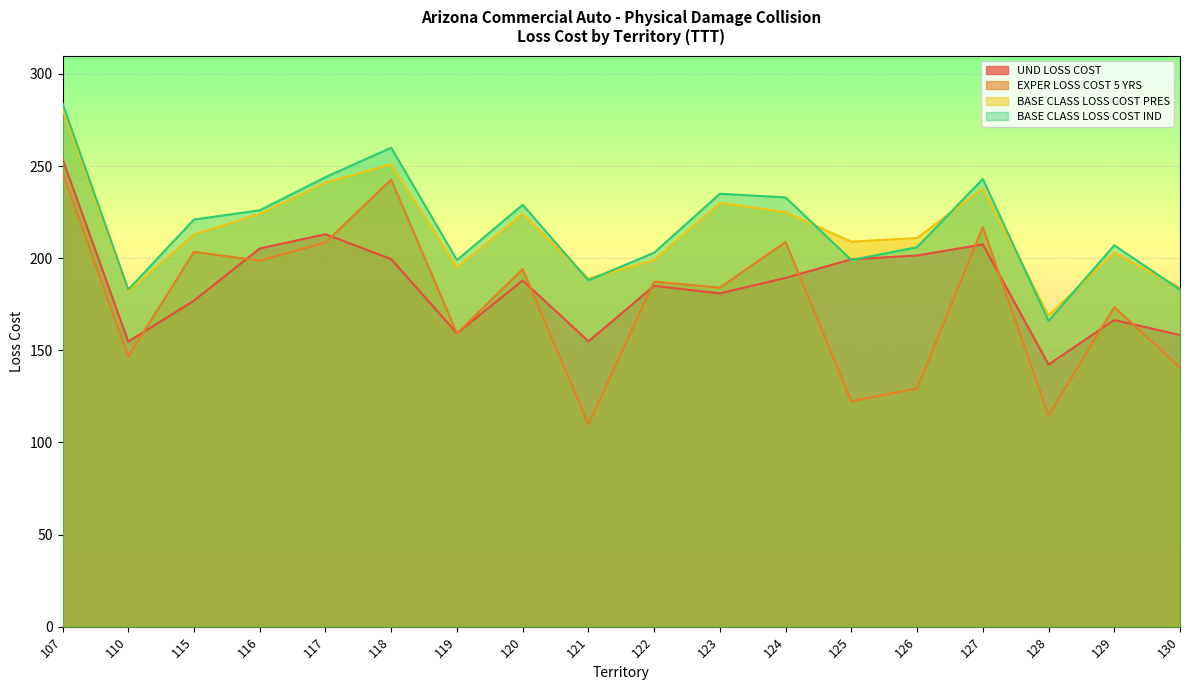

The value of BASE CLASS LOSS COST IND at 117 is 244.0. True or false?

True